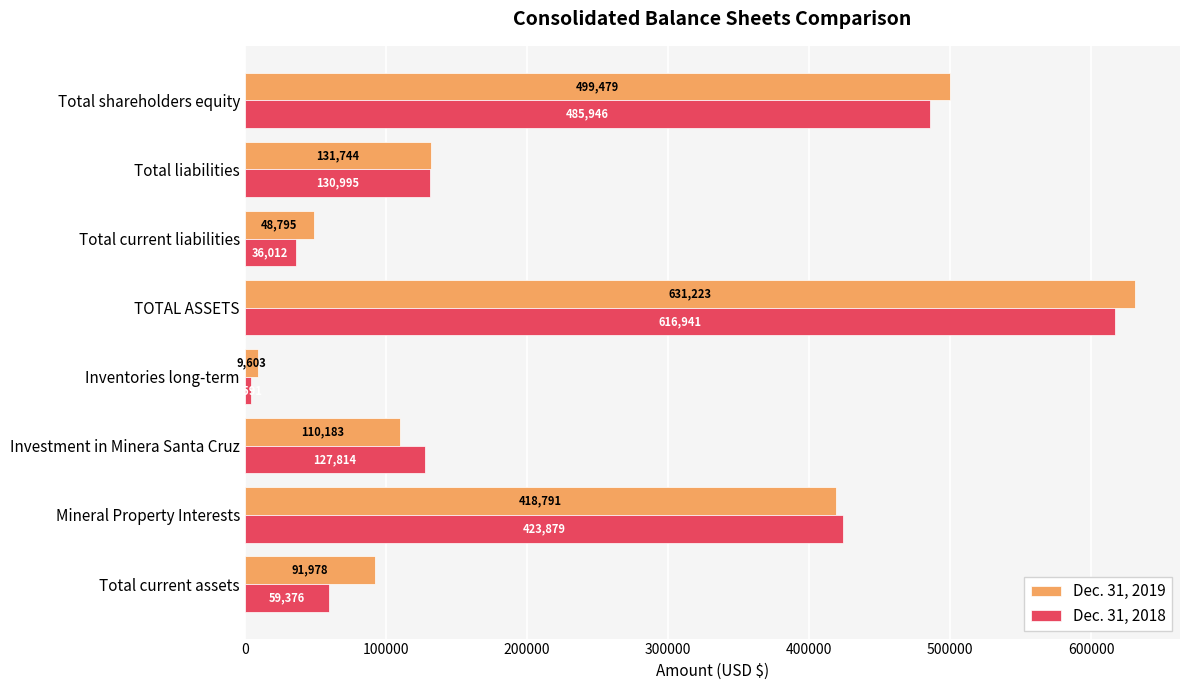

What is the minimum value for Dec. 31, 2018?

4591